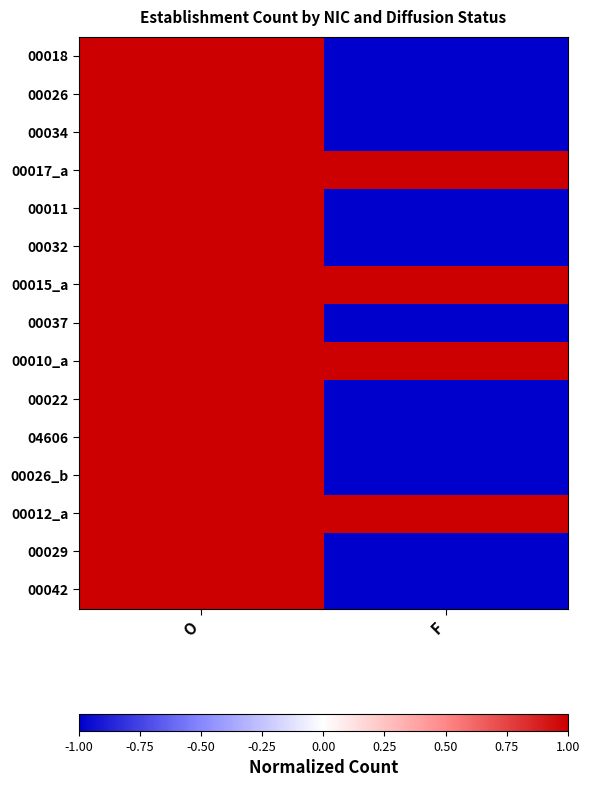

At which category is the sum across all series the highest?

O